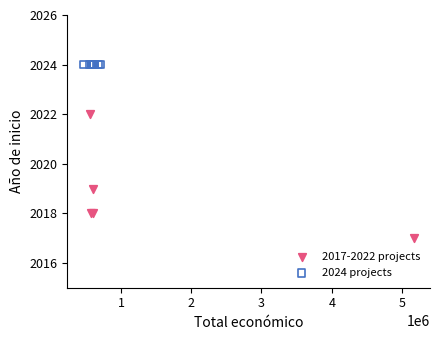

Which series reaches the minimum Y coordinate?

2017-2022 projects